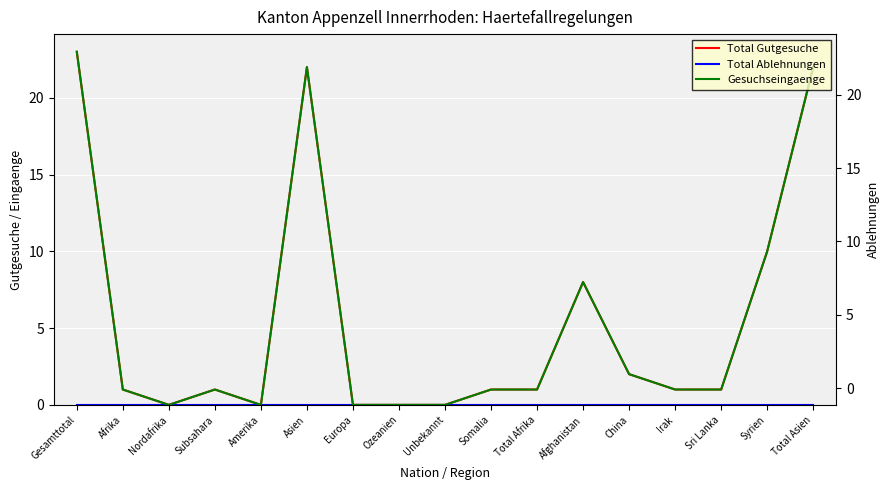

How many interior local valleys does the Total Gutgesuche series have?

2